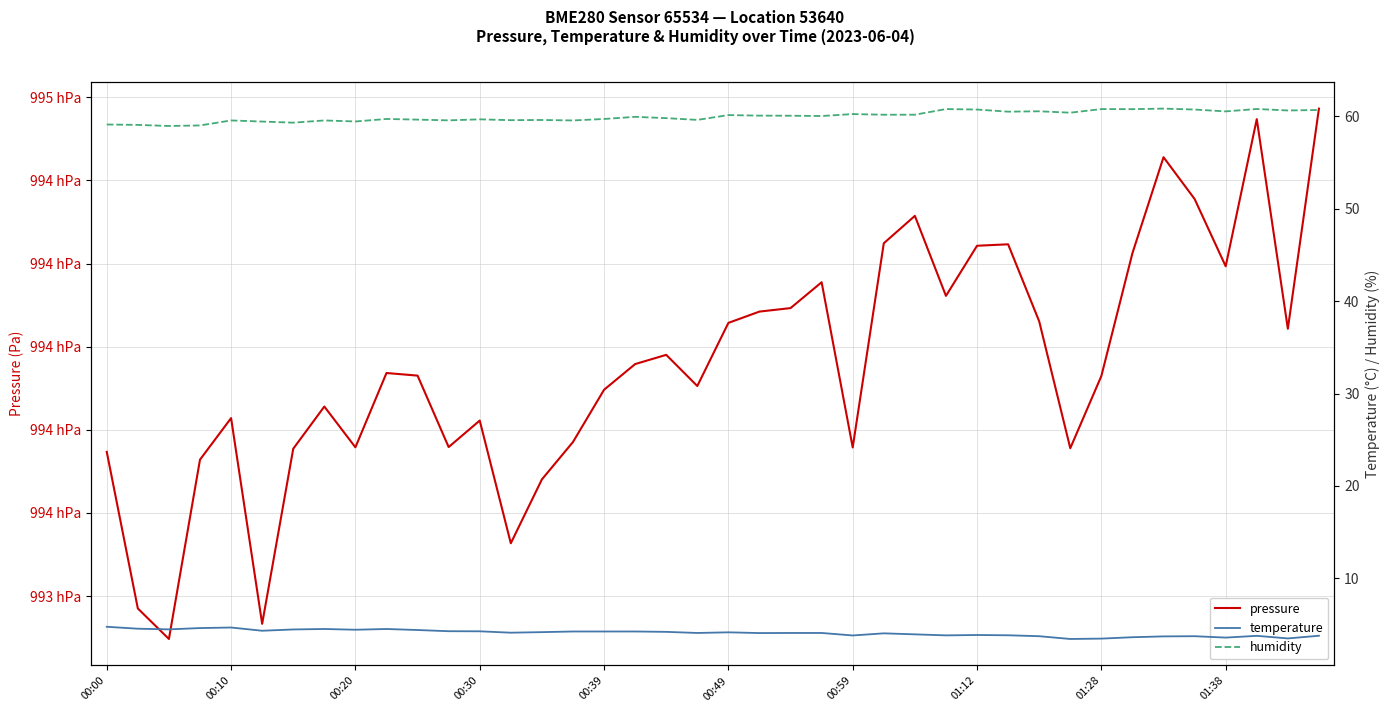

What is the value of the pressure point at the 28th from the left?

99412.2